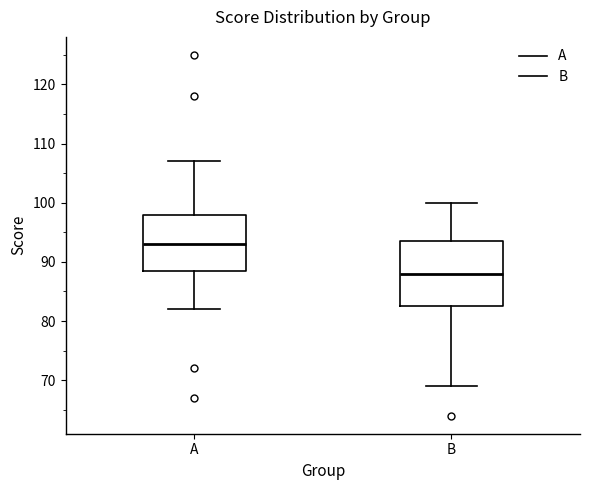

Where does the median line of the box for A sit on the y-axis? The values are not printed on the chart, so give them approximately, as read against the axis.

93